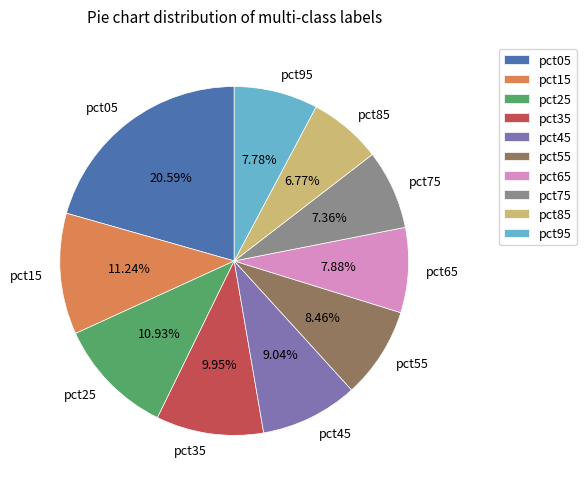

The pct65 slice represents 13% of the pie. True or false?

False